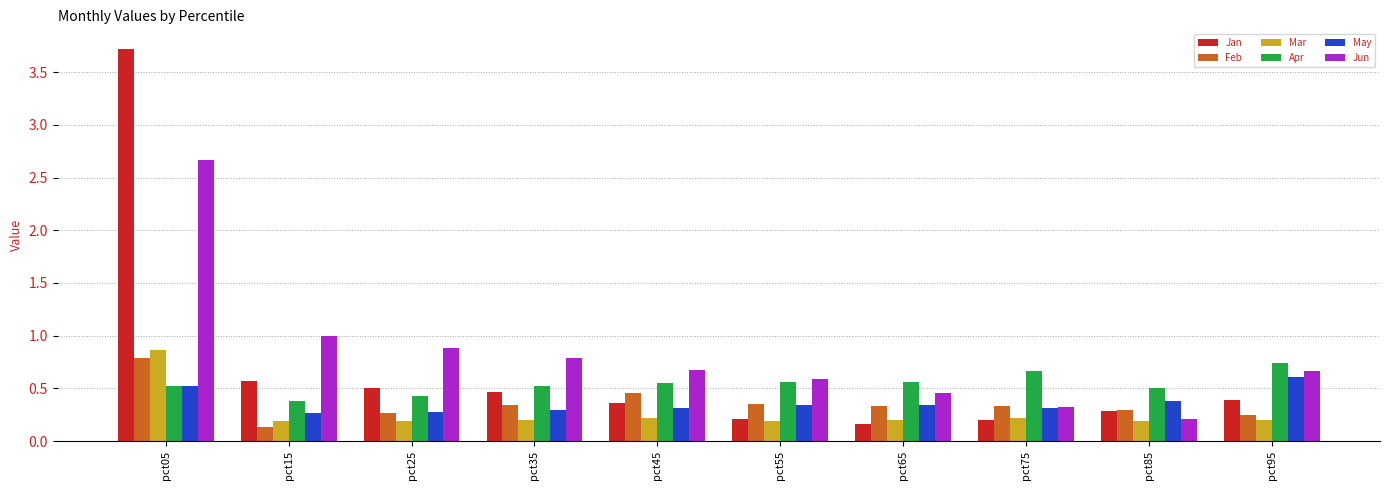

Count the May values in the range 0 to 1.

10